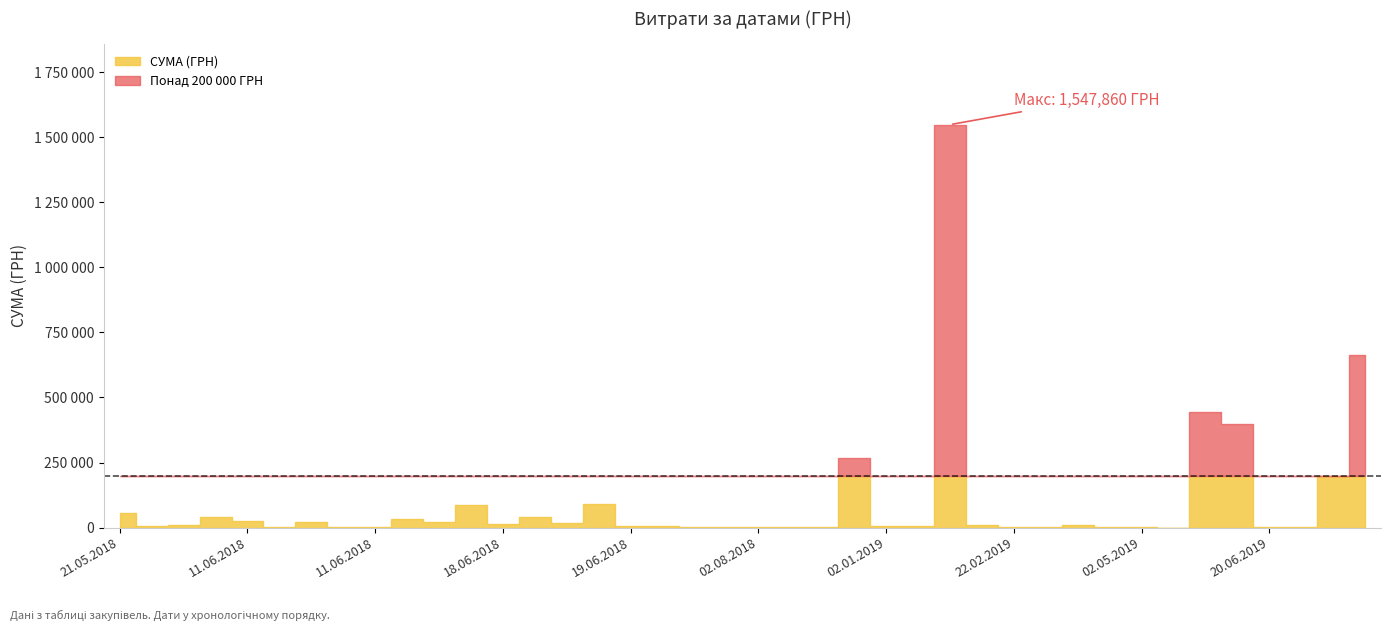

What is the sum of all values?

4060468.8